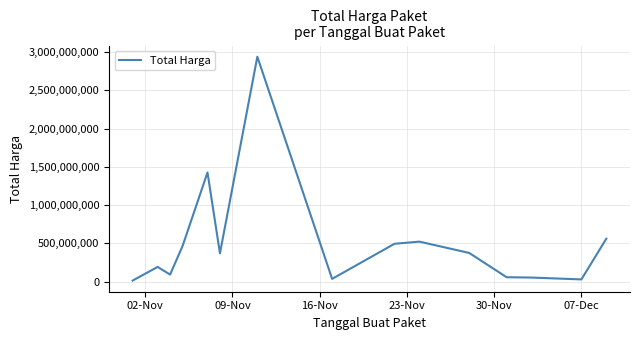

How many categories are shown in the chart?

15